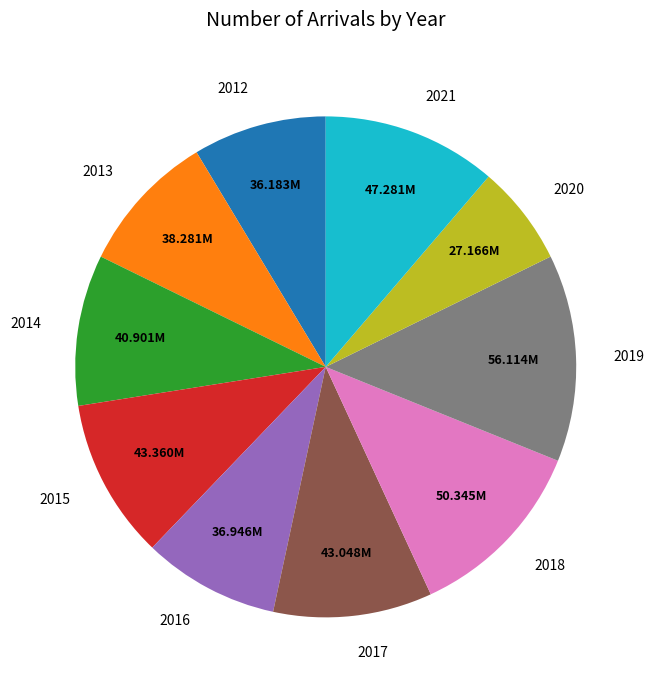

Is it true that 2014 is 10% of the pie?

True